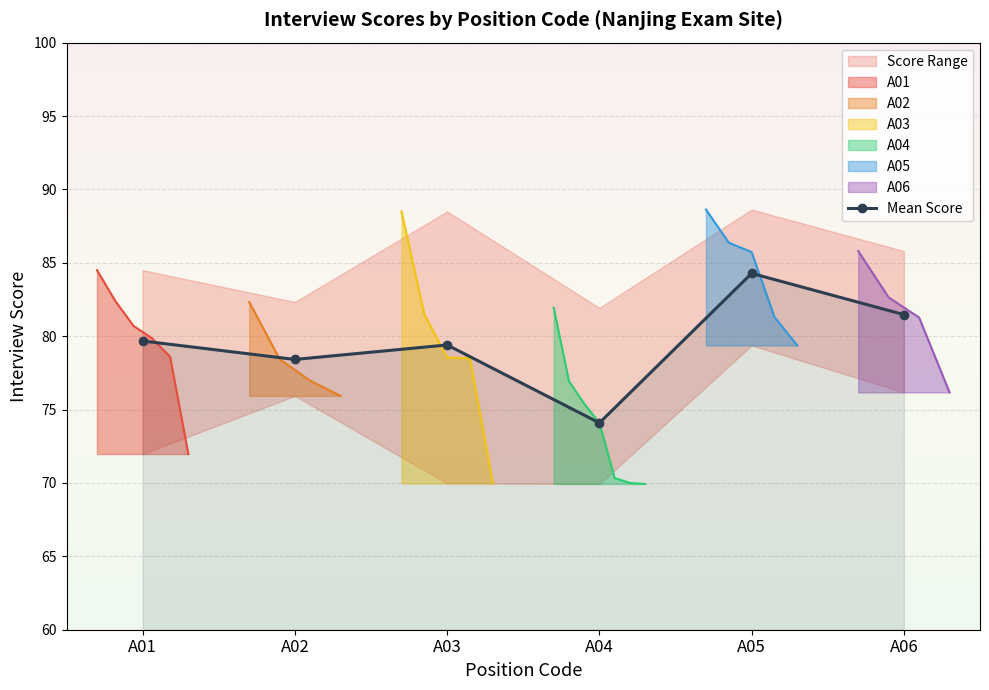

What is the ratio of the value at A02 to the value at A06?

1.0